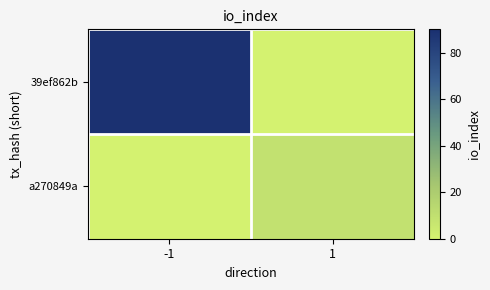

List the series in order of their peak value, highest first.

39ef862b, a270849a